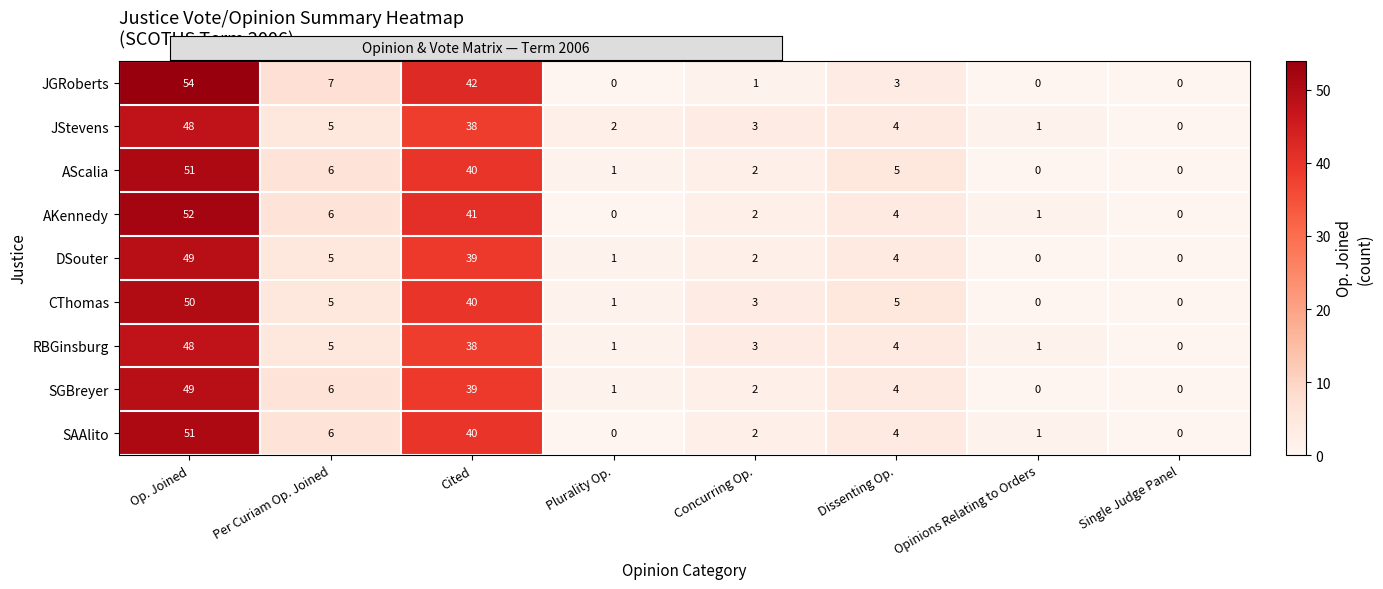

How many data points does each series have?

8